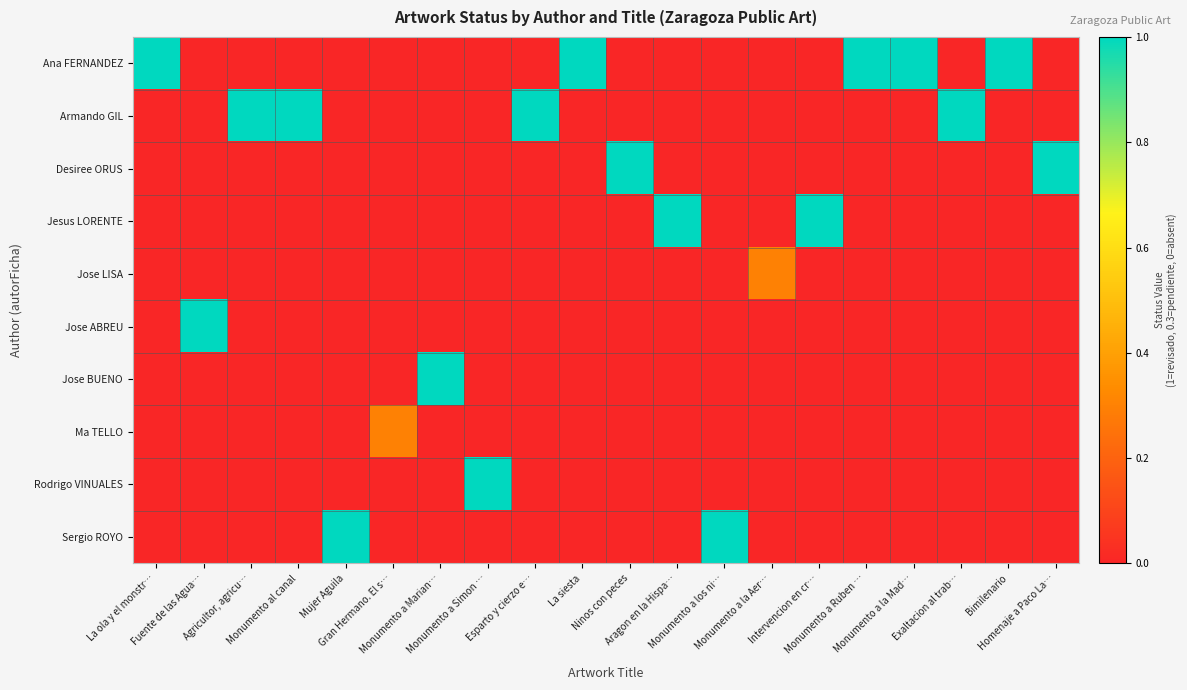

Which category has the lowest value across all series?

Fuente de las Agua…